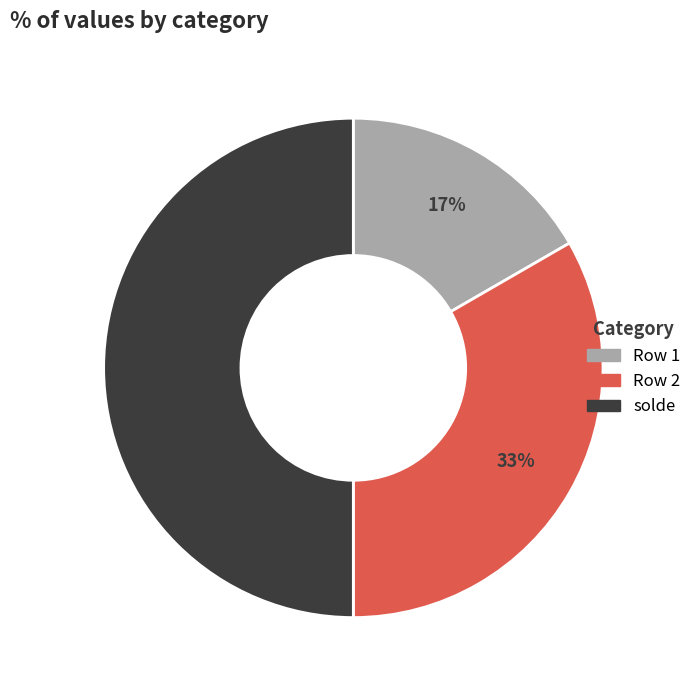

To the nearest percent, what is the average slice percentage?

33%